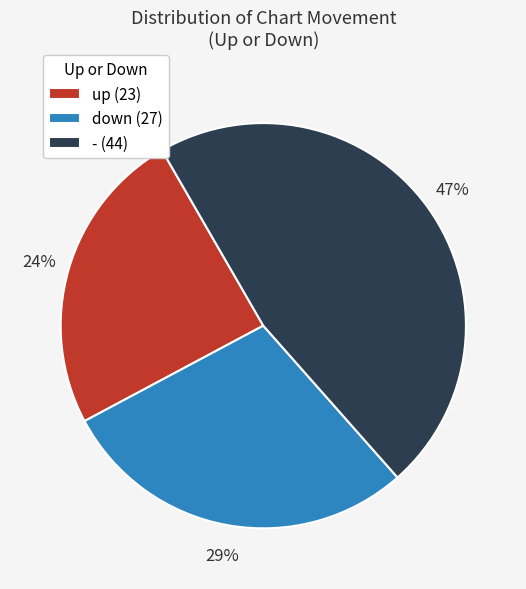

What is the largest slice in the pie chart?

-